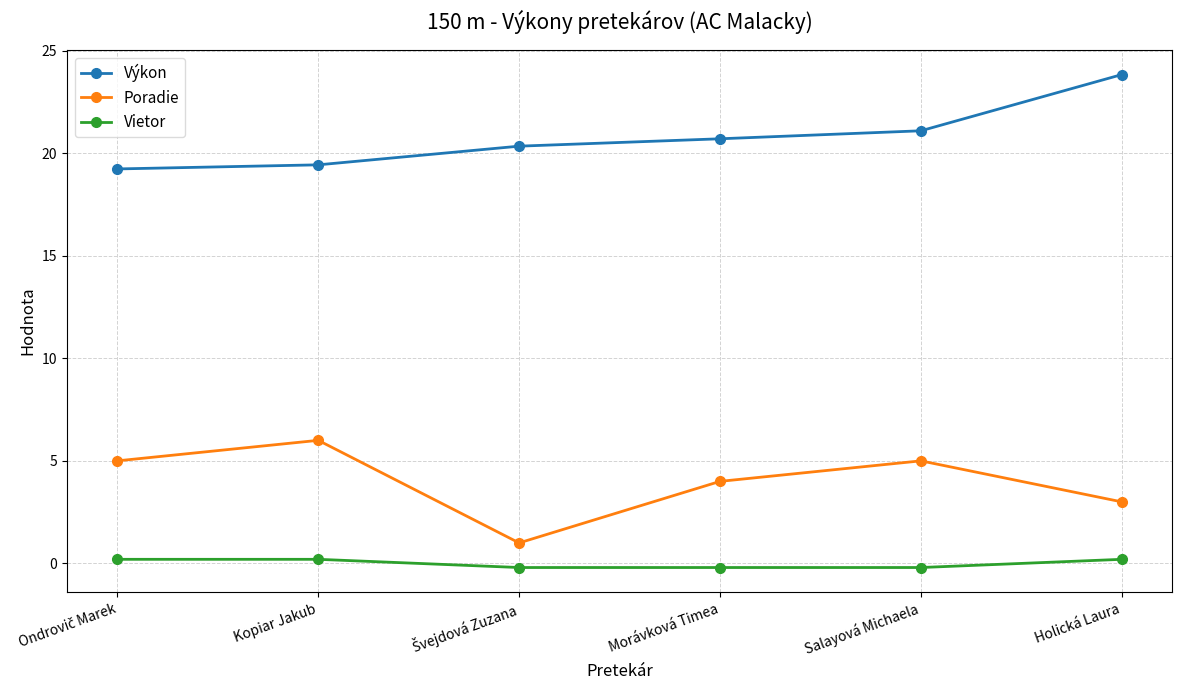

What is the label of the 5th point from the right?

Kopiar Jakub